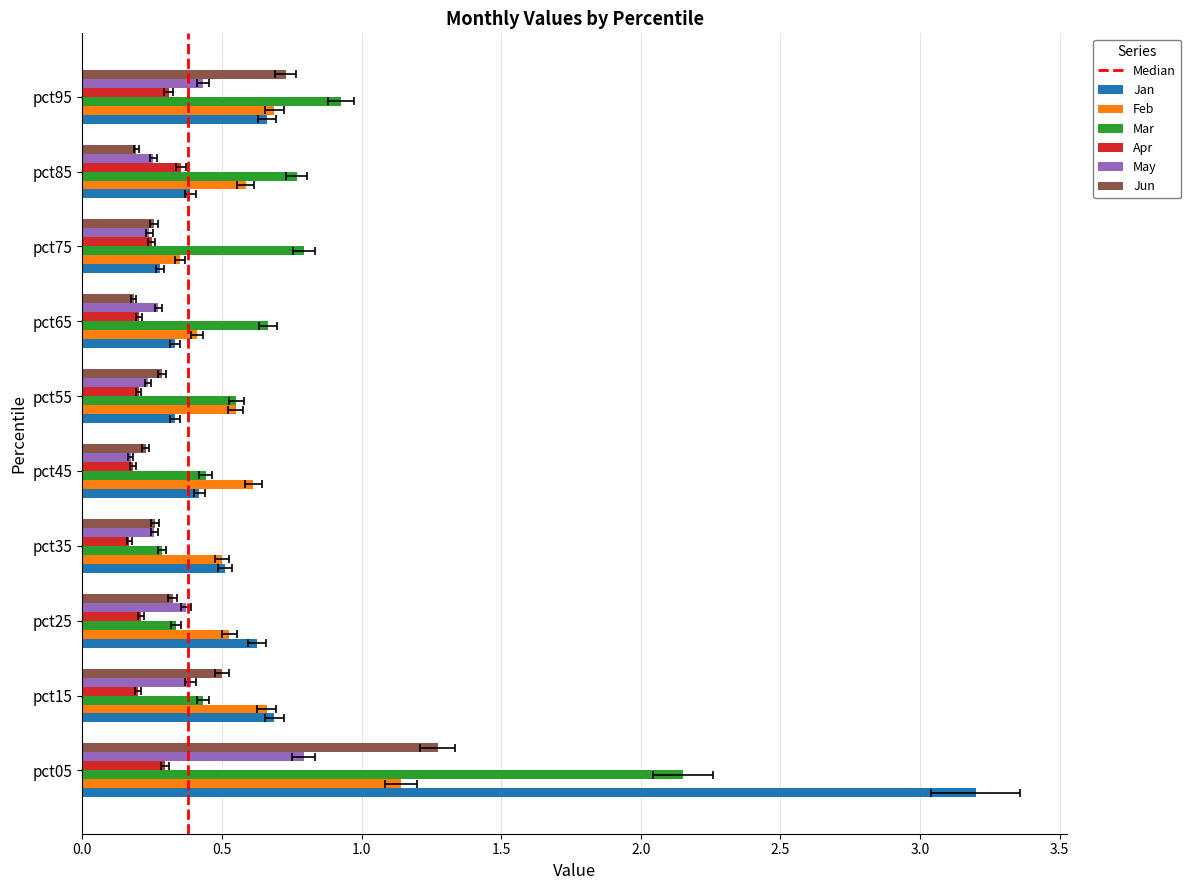

Where is Jun nearest to the value 0?

pct65